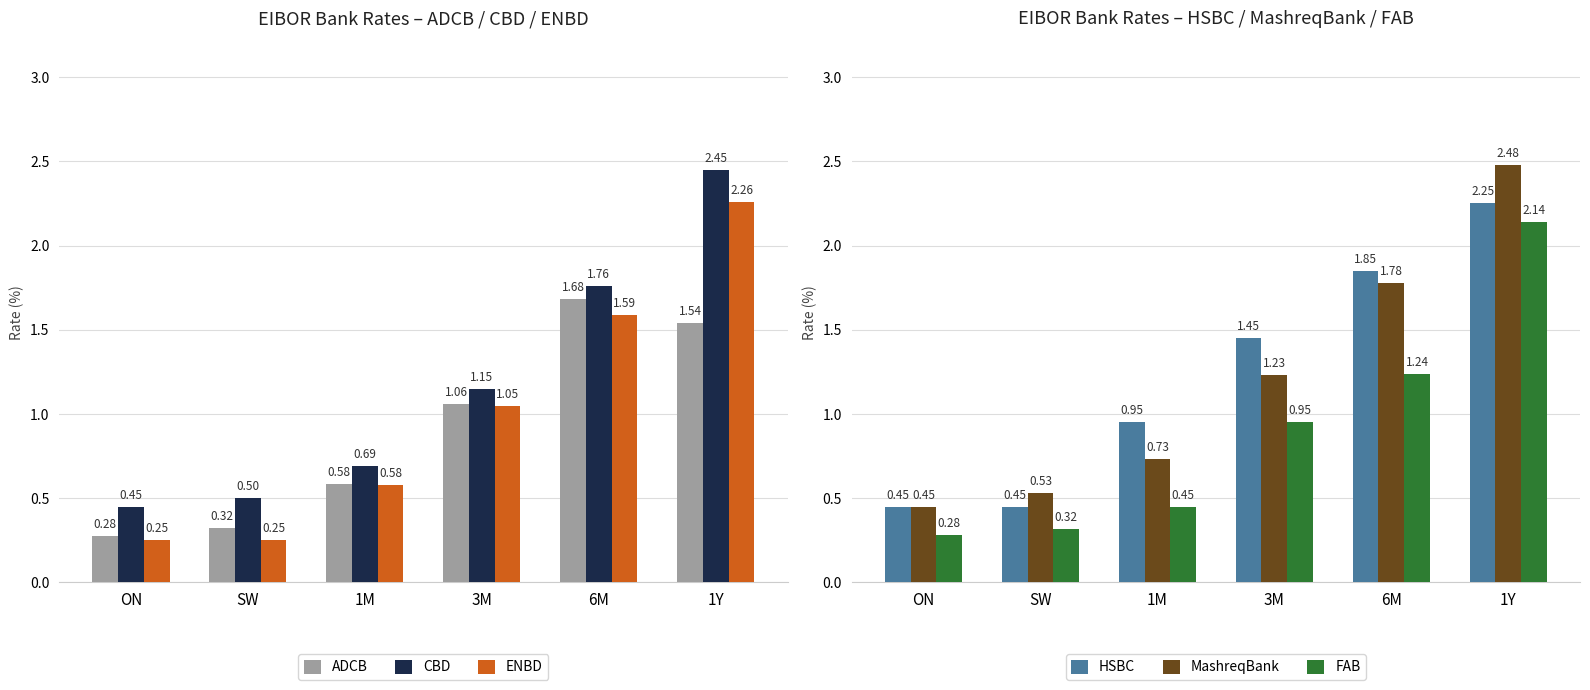

What is the sum of all HSBC values?

7.4